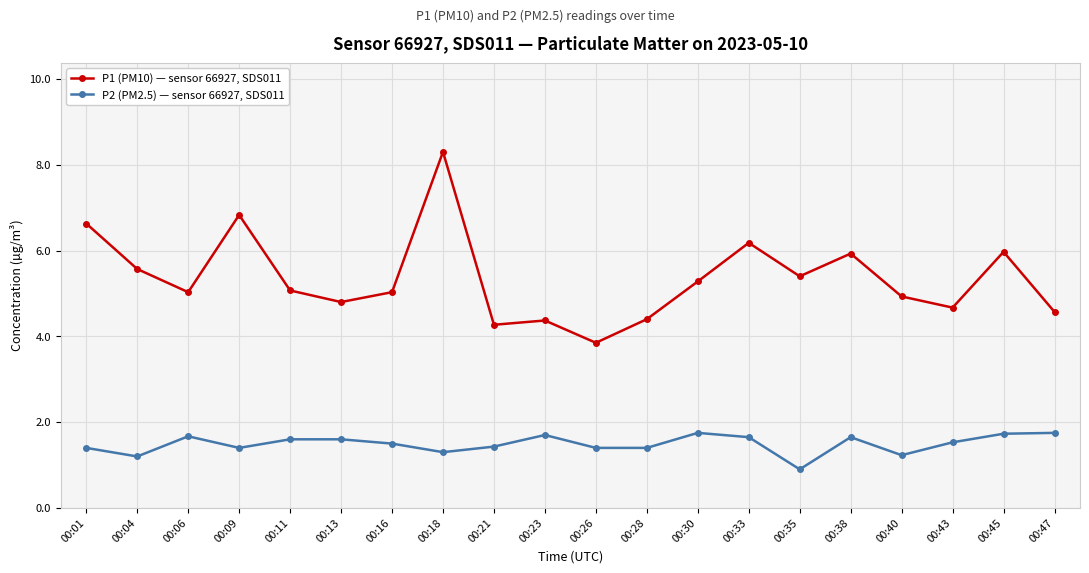

How many interior local peaks does the P1 (PM10) — sensor 66927, SDS011 series have?

6